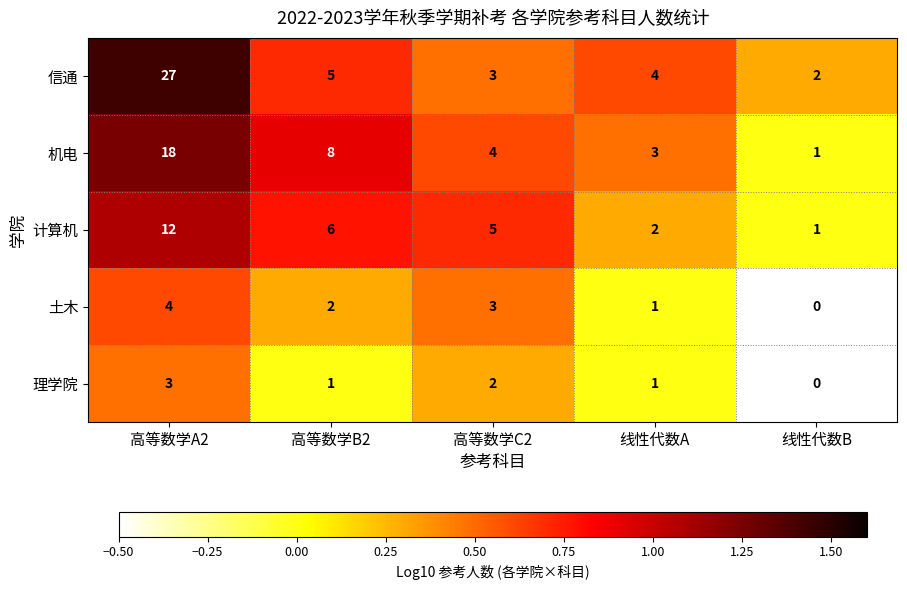

Rank the categories by 信通 value from lowest to highest.

线性代数B, 高等数学C2, 线性代数A, 高等数学B2, 高等数学A2